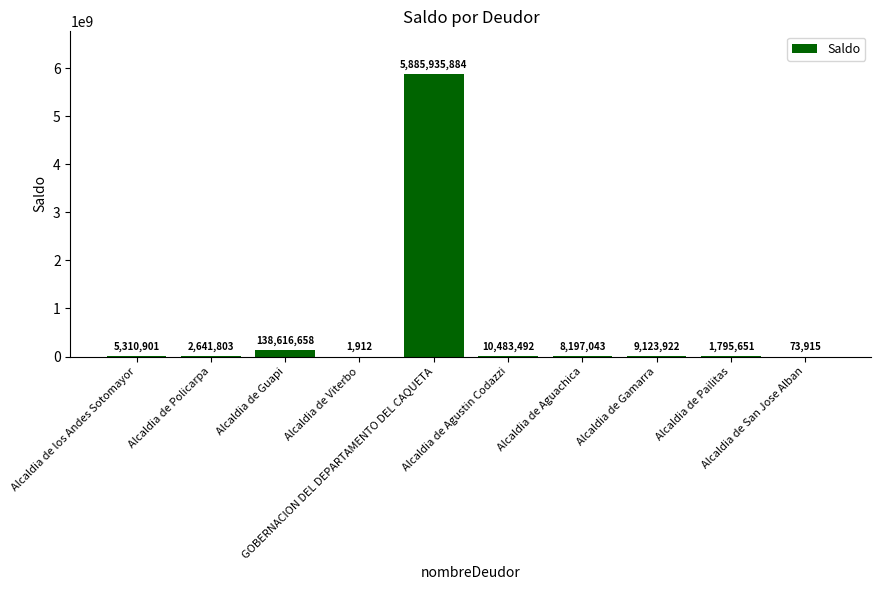

What is the maximum value shown in the chart?

5885935884